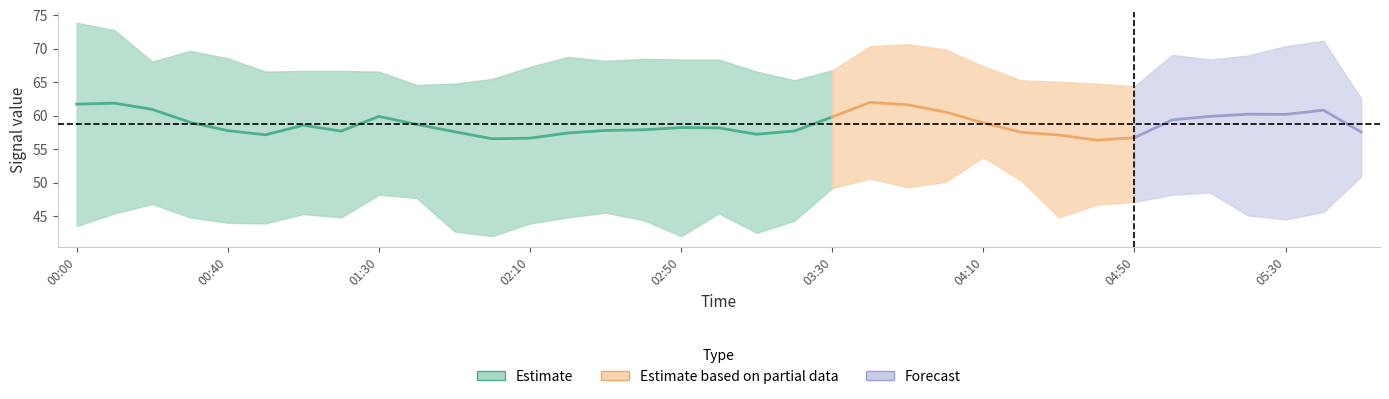

What is the spread (max minus min) of values at 2014/12/03 02:40?

24.1